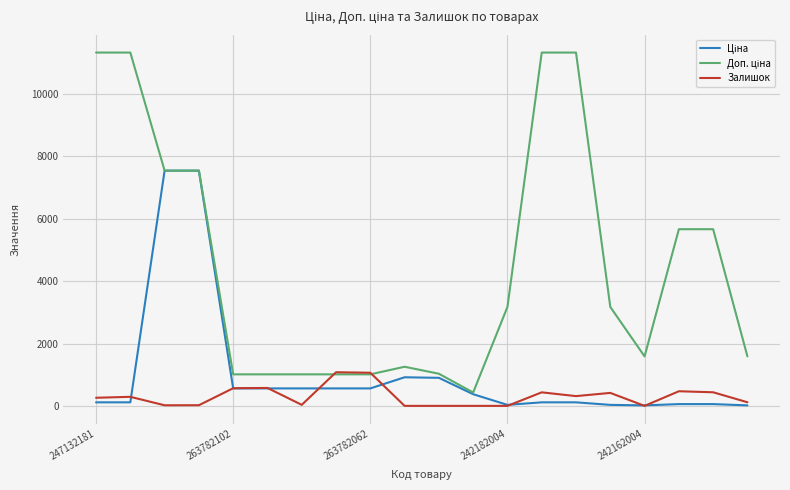

Does the chart display data point markers on the line(s)?

No